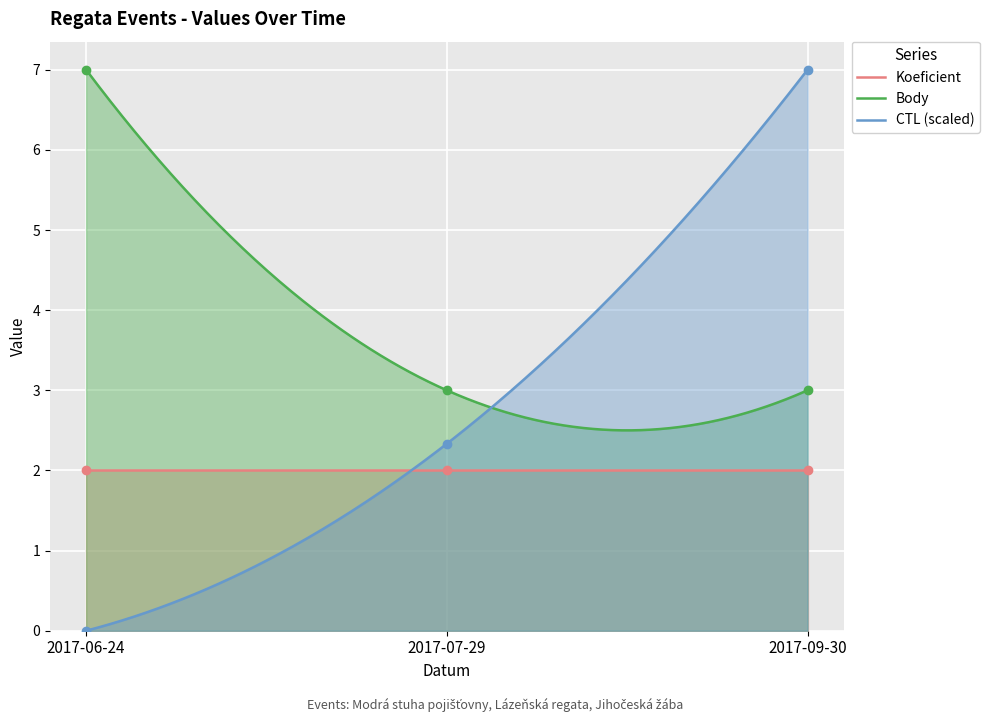

What is the maximum value for Koeficient?

2.0